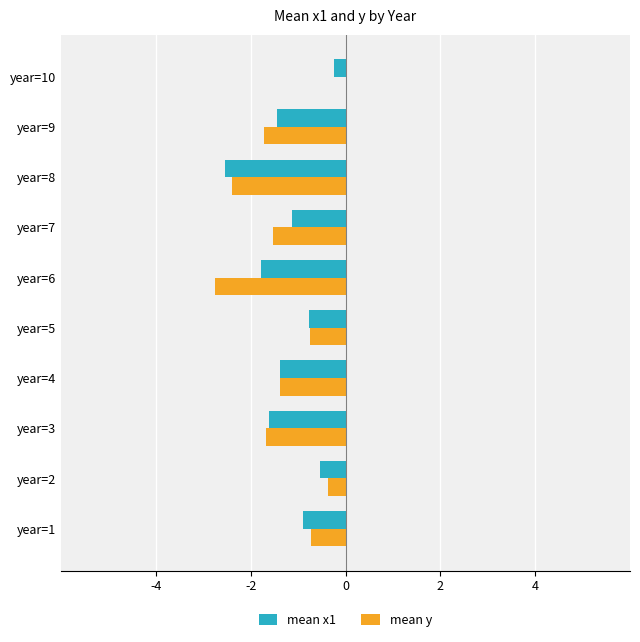

Between year=8 and year=10, which series saw the biggest shift?

mean y